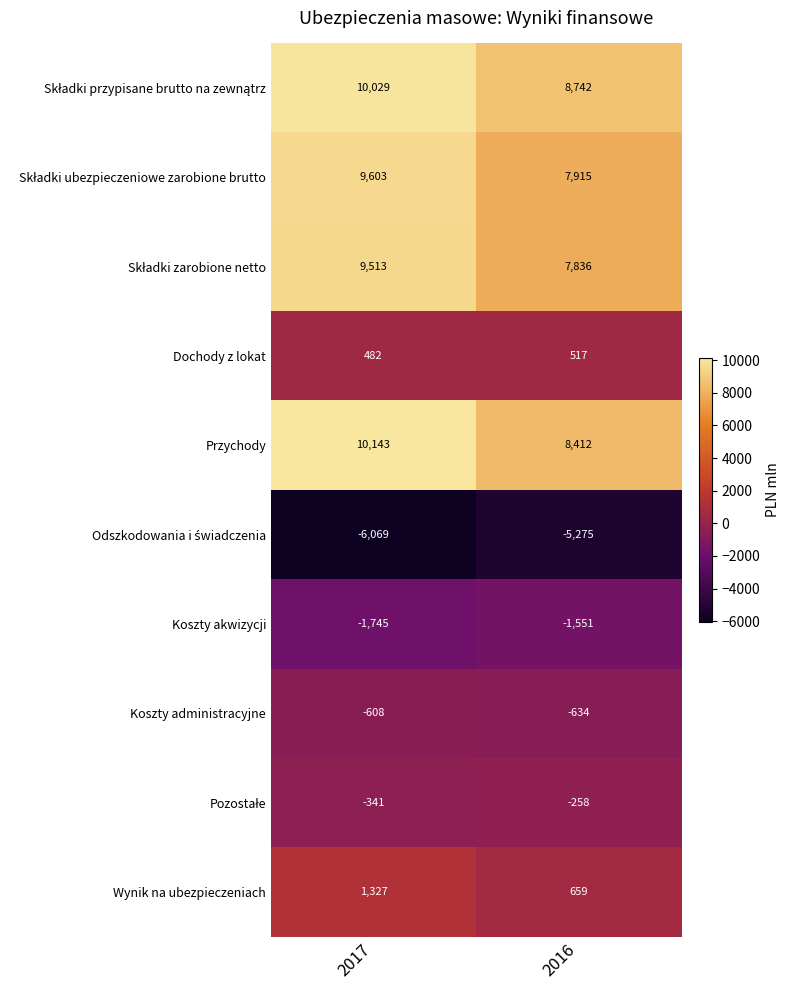

Which series has the largest range (max minus min)?

Przychody